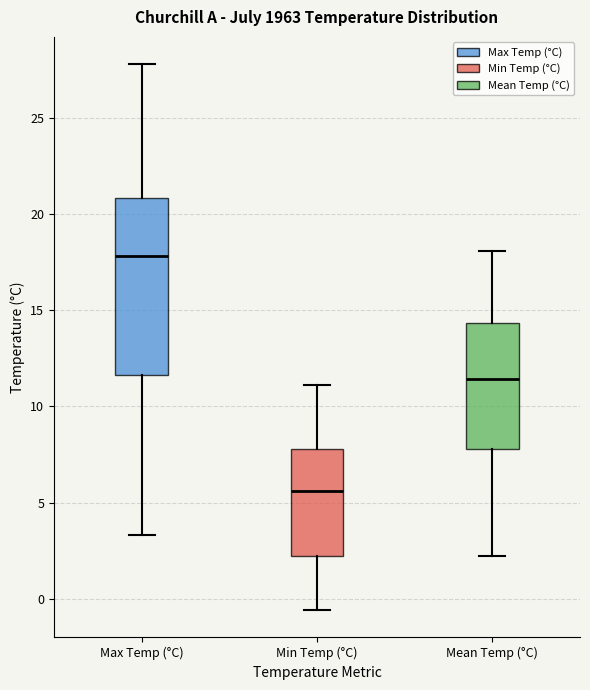

Which box is the tallest, from its lower edge to its upper edge?

Max Temp (°C)